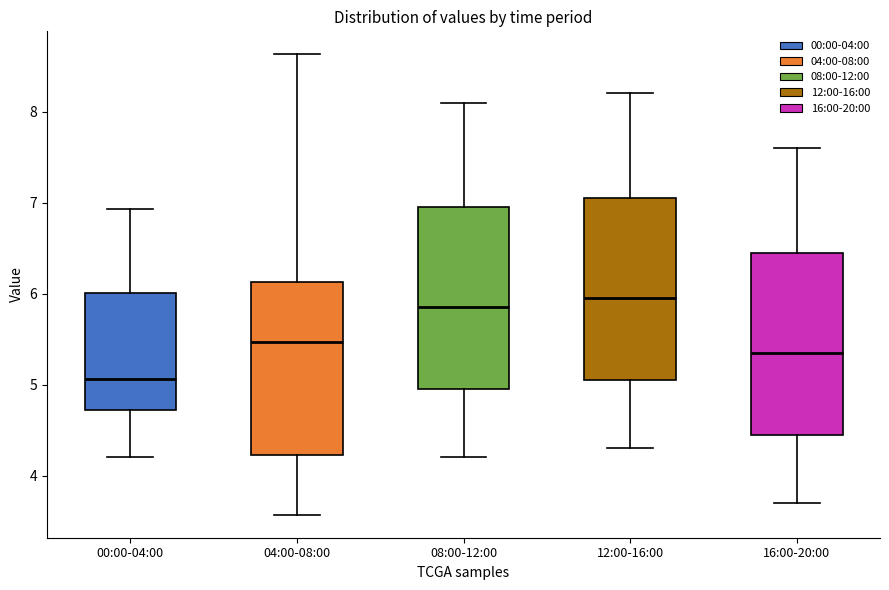

Reading left to right, transcribe this box plot: for each box, give where its median line is, the range the box spans, and where its two whiskers end, as read against the y-axis. The values are not printed on the chart, so give them approximately, as read against the axis.

00:00-04:00: median 5.1, box 4.7 to 6.0, whiskers 4.2 to 6.9
04:00-08:00: median 5.5, box 4.2 to 6.1, whiskers 3.6 to 8.6
08:00-12:00: median 5.9, box 5.0 to 7.0, whiskers 4.2 to 8.1
12:00-16:00: median 6.0, box 5.1 to 7.1, whiskers 4.3 to 8.2
16:00-20:00: median 5.4, box 4.5 to 6.5, whiskers 3.7 to 7.6